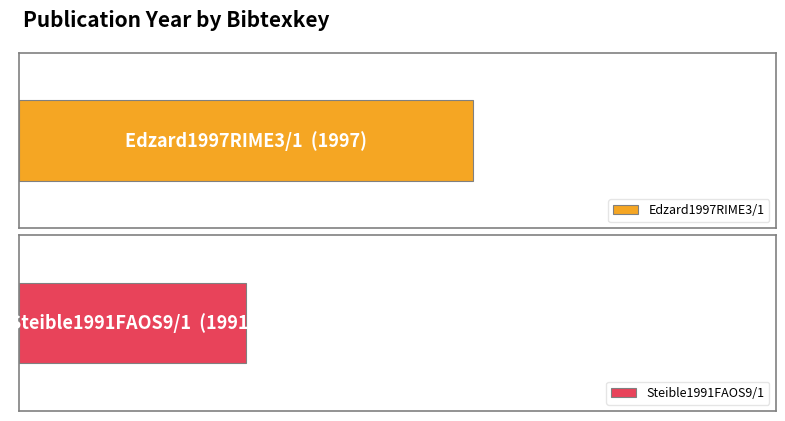

Is it true that the value at Edzard1997RIME3/1 is 1997?

True